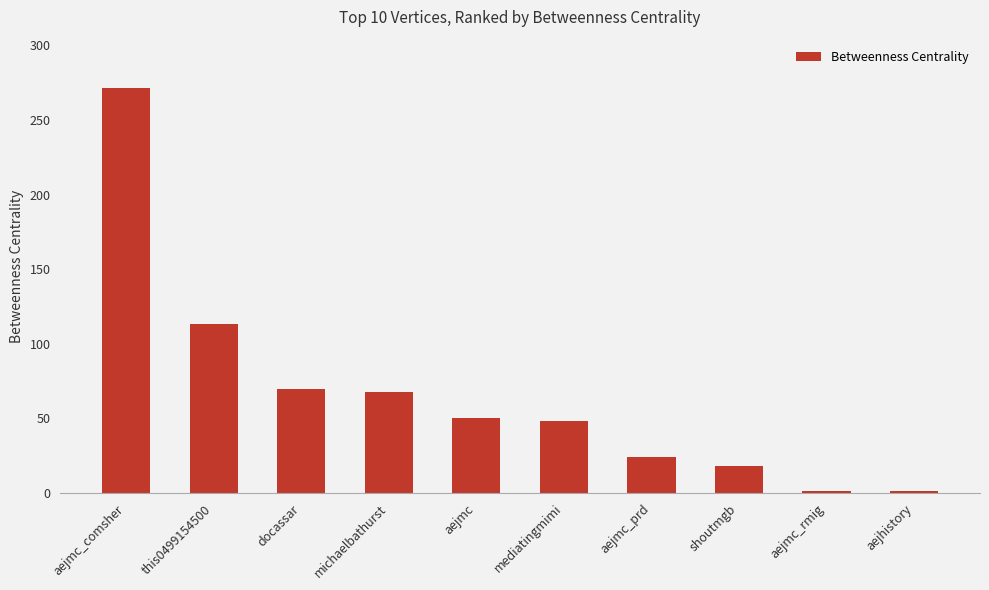

Is it true that the value at aejmc_comsher is 131.5?

False